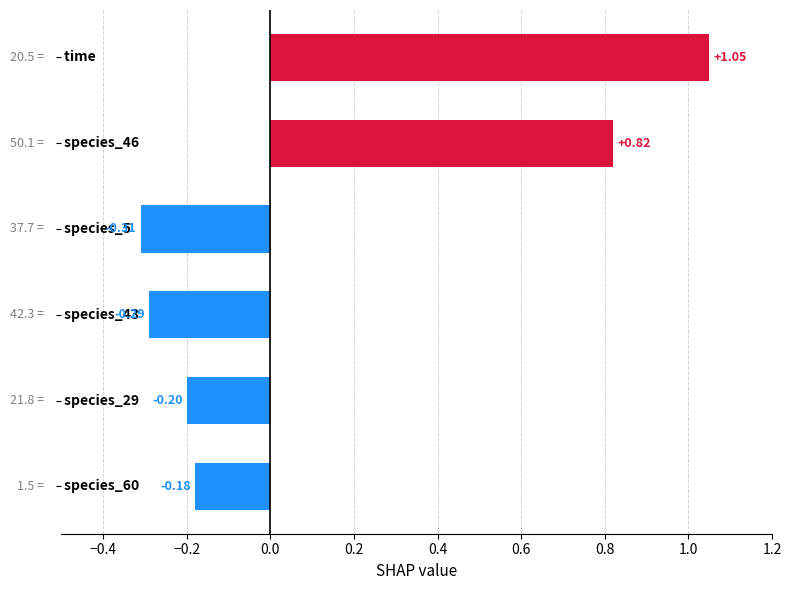

What is the sum of all values?

0.9